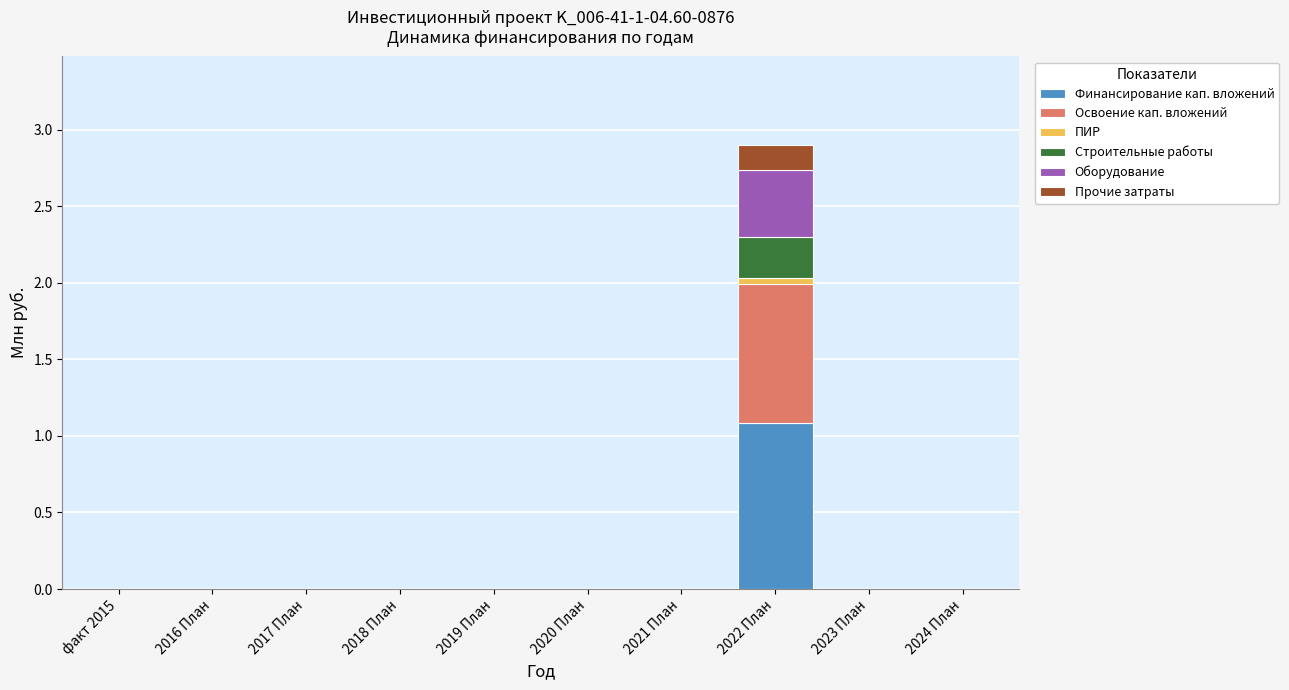

At which category is the sum across all series the highest?

2022 План